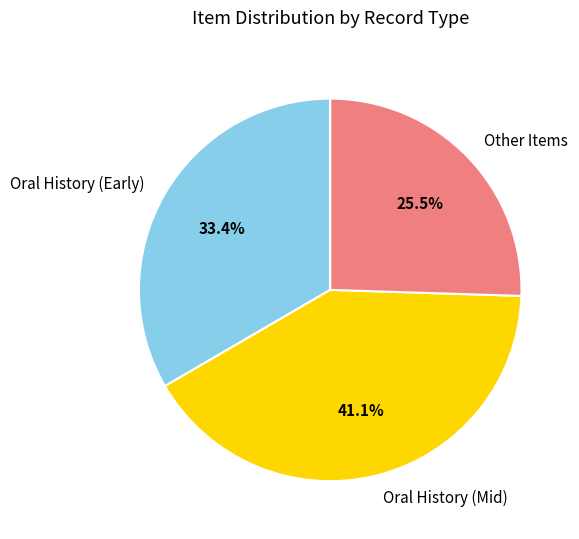

Between Oral History (Early) and Other Items, which is larger?

Oral History (Early)